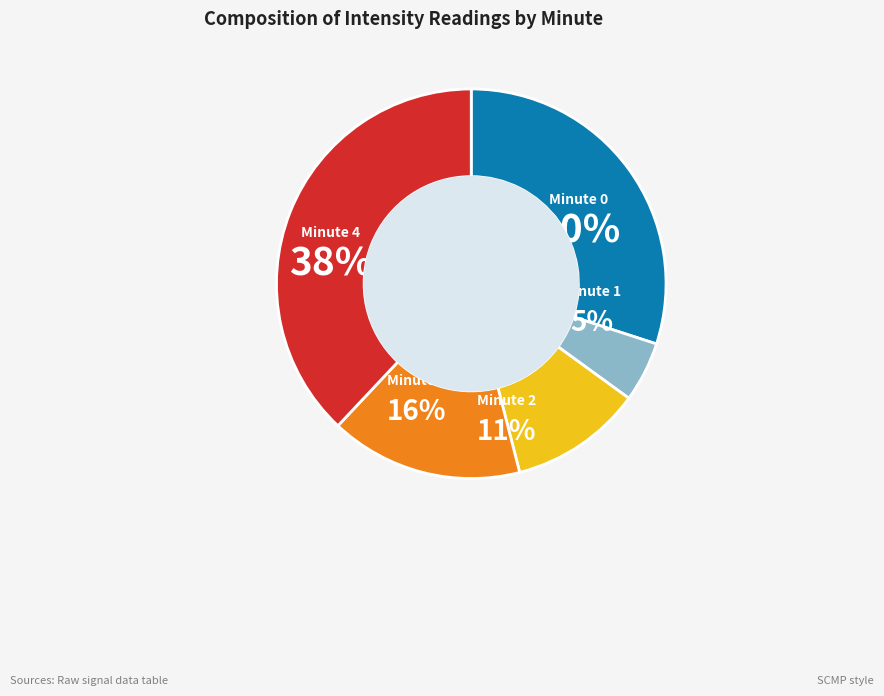

True or false: minute 4 accounts for 38% of the total.

True